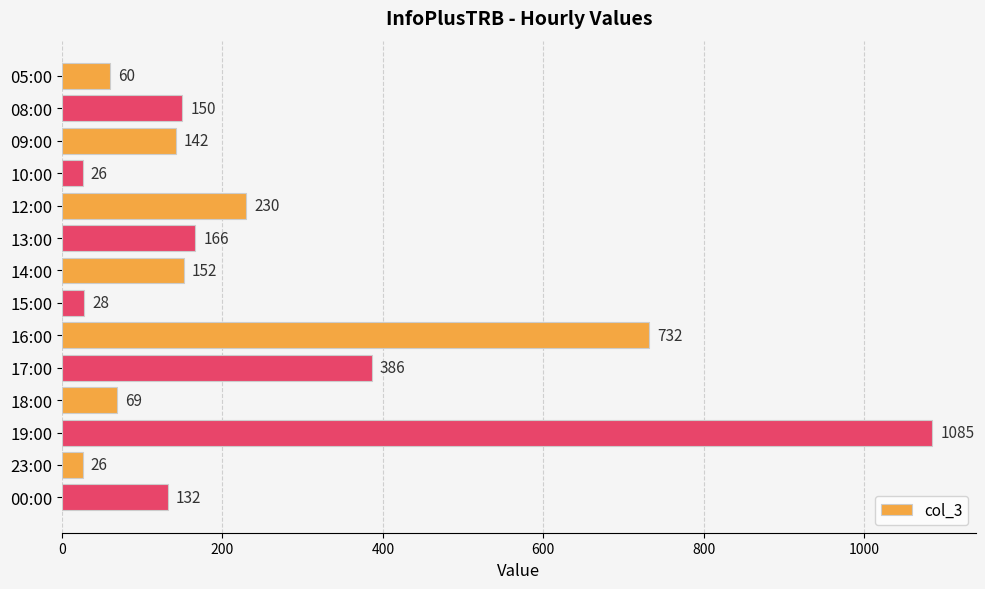

How many values are below 150?

7